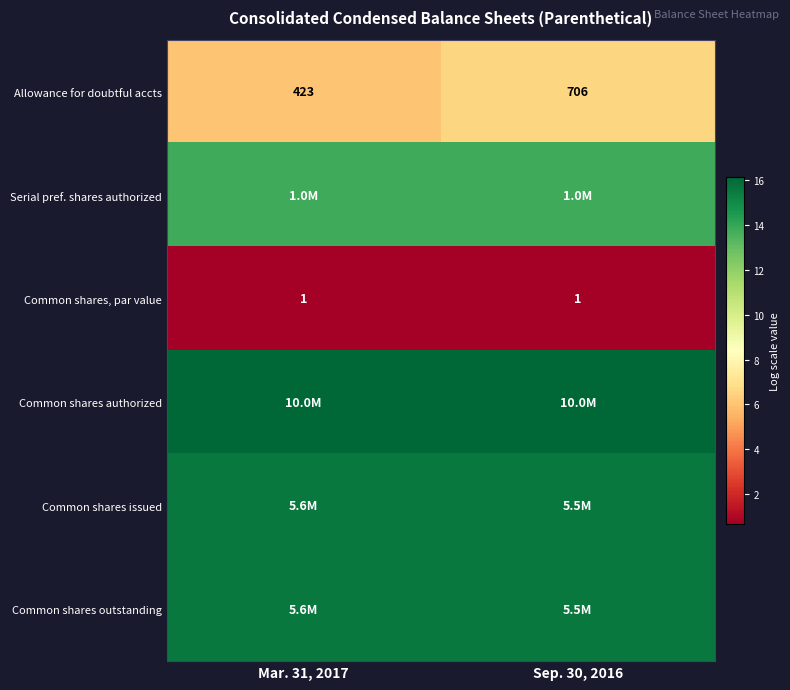

What is the maximum value for row_4?

15.5